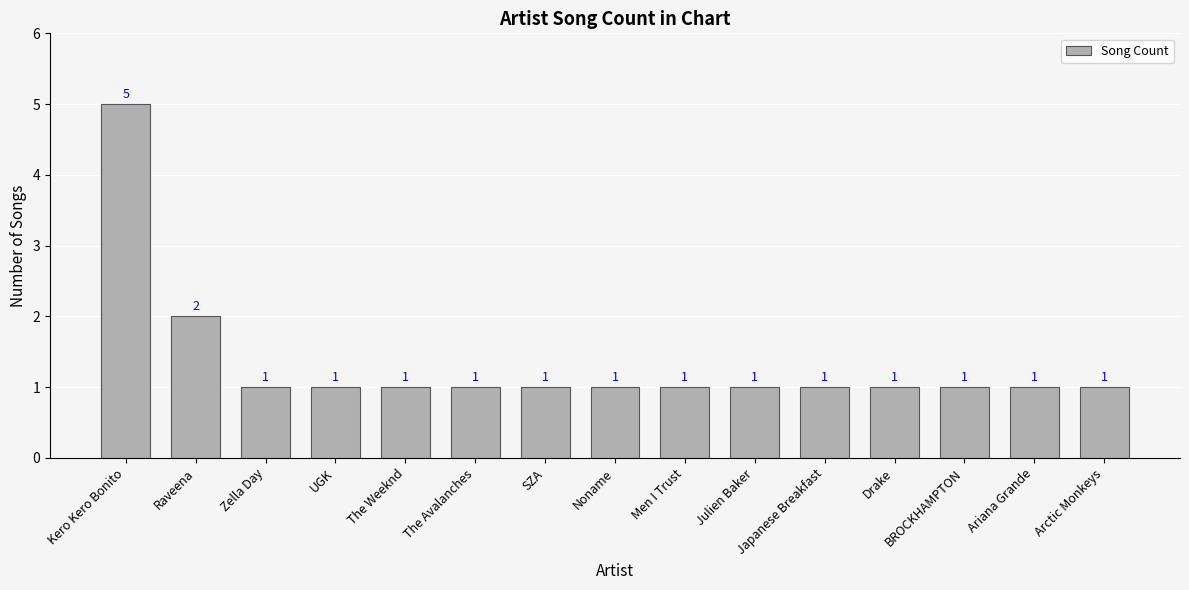

What is the minimum value shown in the chart?

1